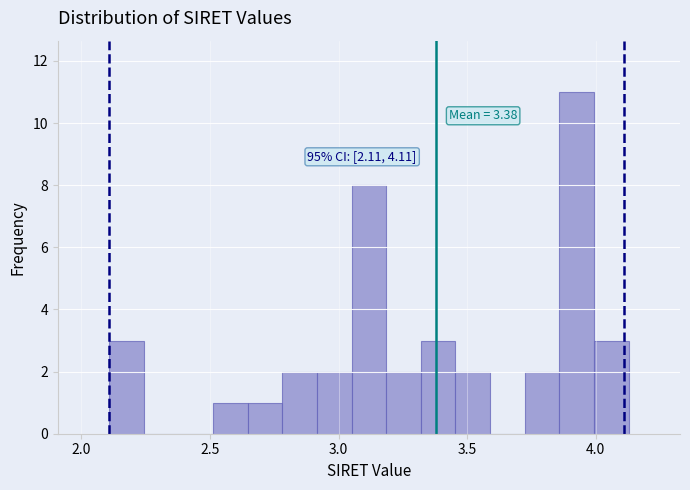

Around what value on the x-axis is the tallest bar? Give the approximate position of its centre, as read against the axis.

3.95